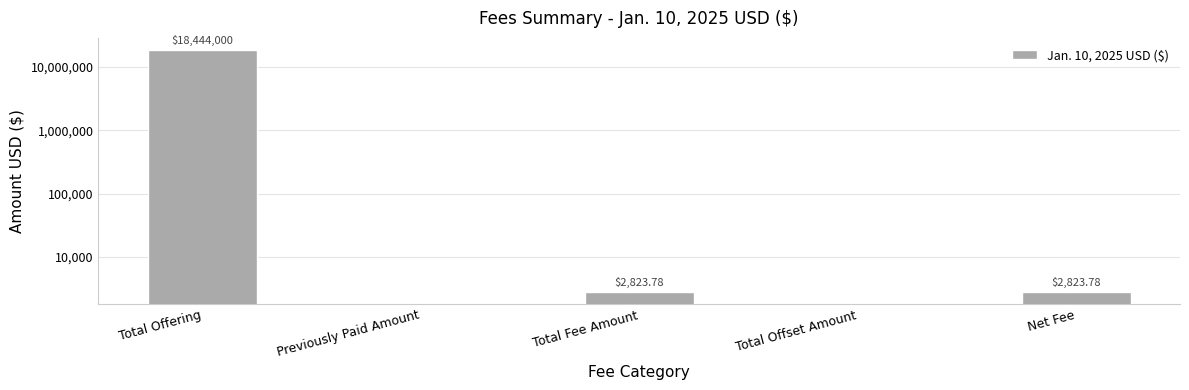

At which label is the value closest to 9222000?

Total Fee Amount